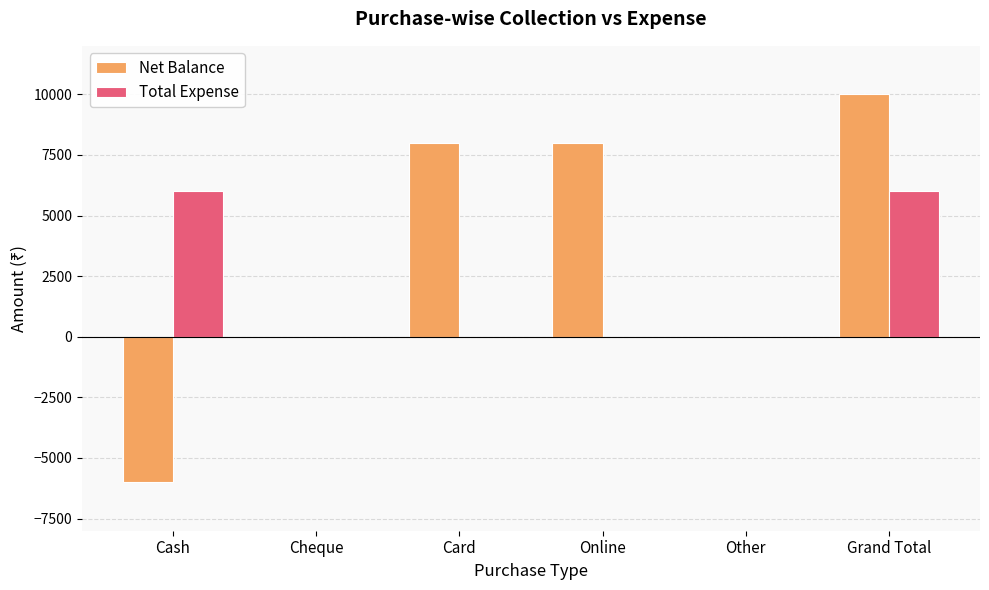

True or false: Total Expense has a value of 0 at Online.

True